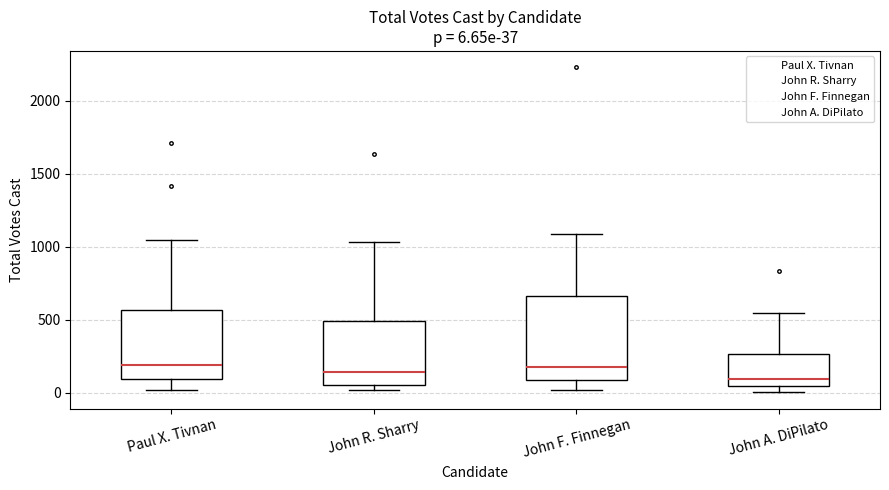

Comparing the boxes themselves (not the whiskers), which one is the tallest?

John F. Finnegan